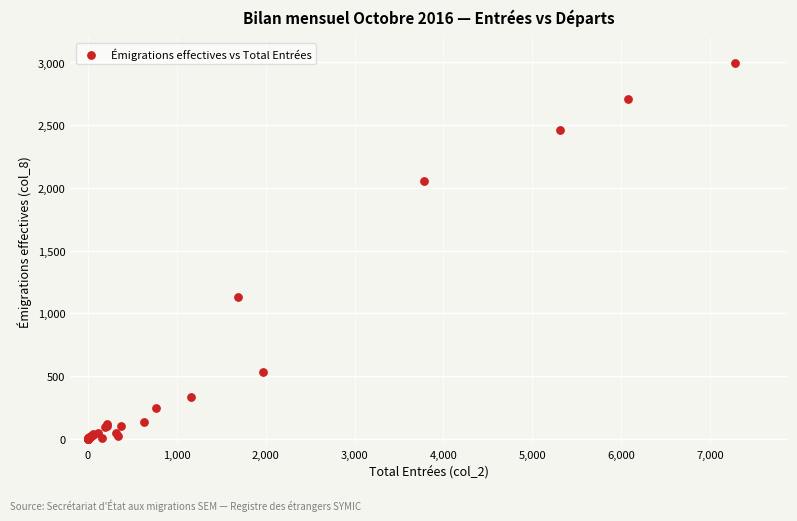

What Y value in the scatter plot is closest to 1497?

1134